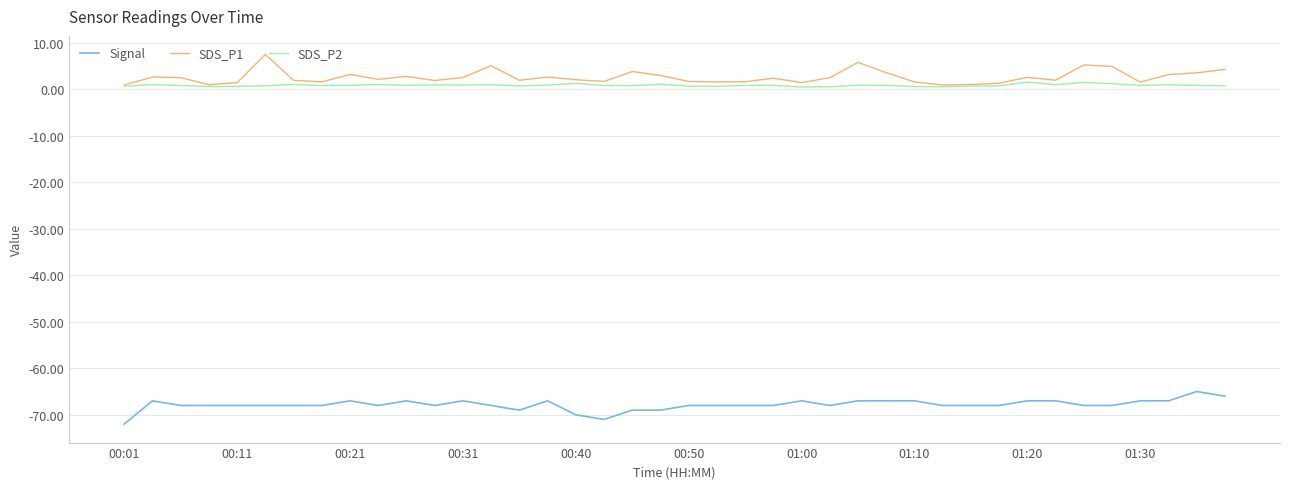

True or false: SDS_P2 and Signal cross at least once.

False